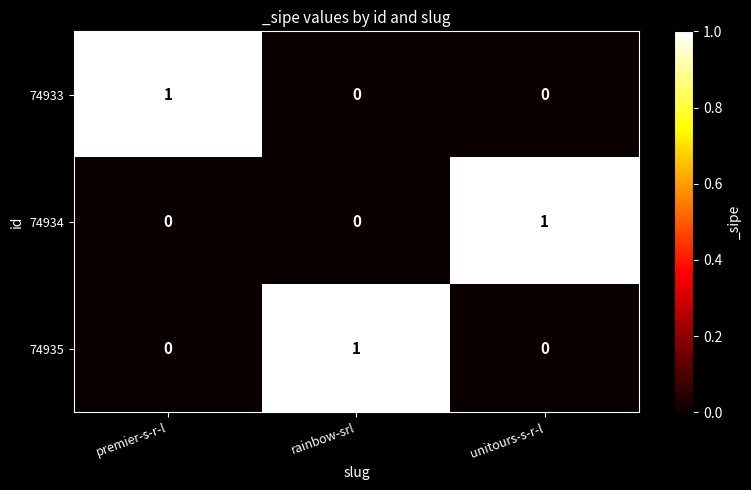

True or false: 74934 has a value of 1 at unitours-s-r-l.

True